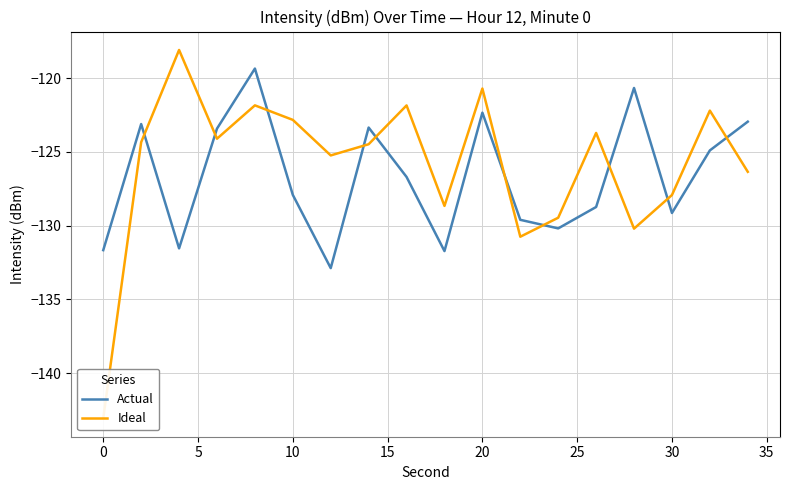

How many values in the Ideal series are below -124?

11